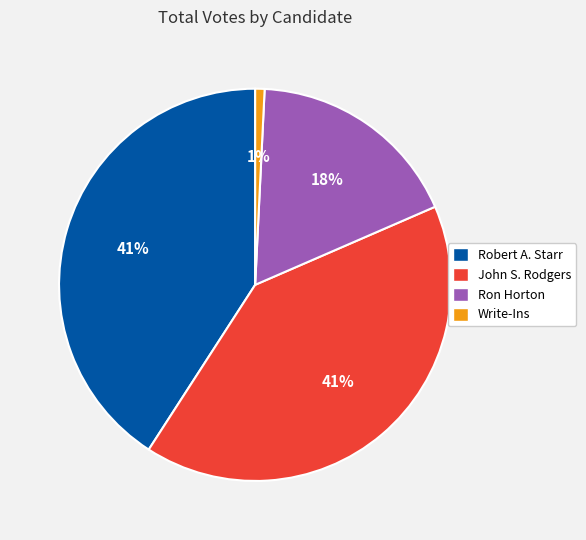

What is the ratio of the value at Robert A. Starr to the value at Ron Horton?

2.3